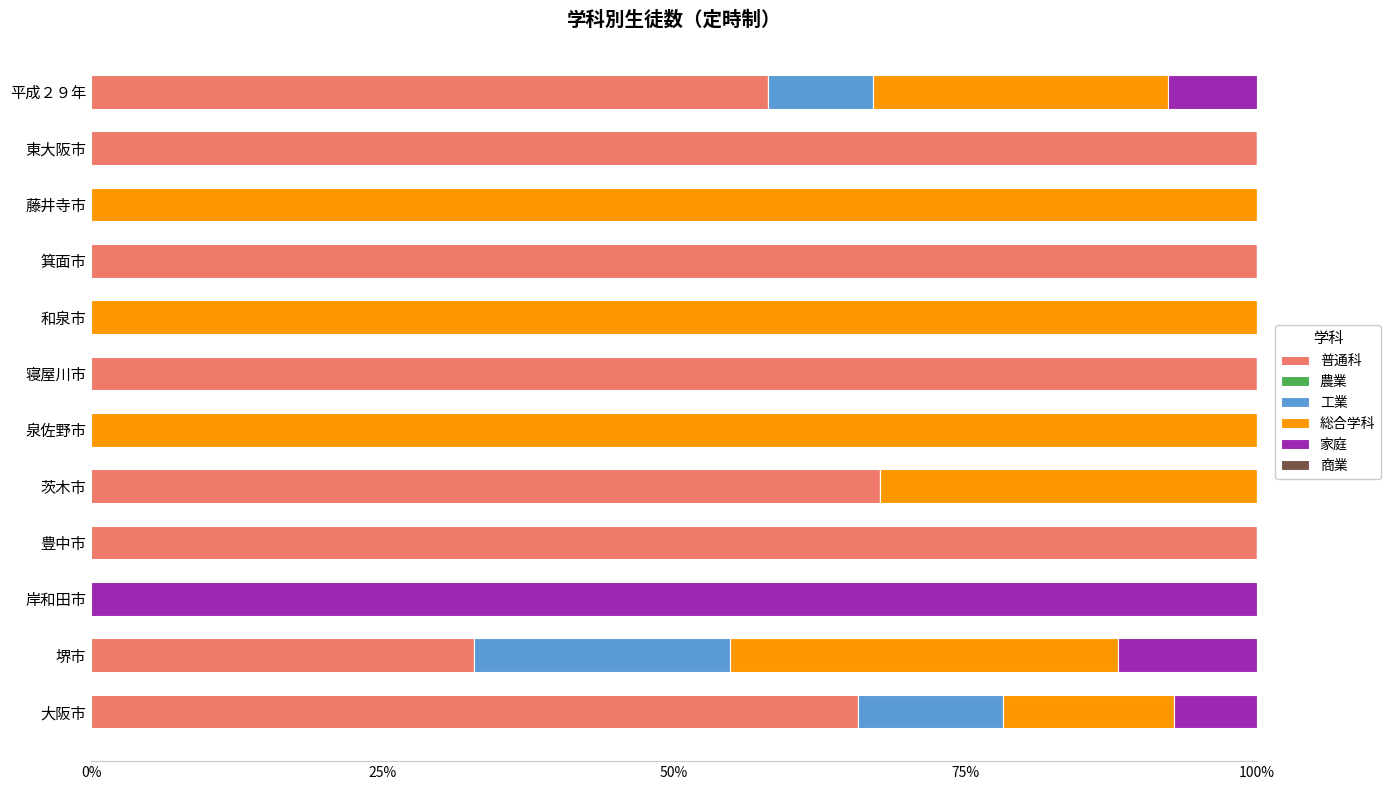

What is the total value across all series at 泉佐野市?

100.0